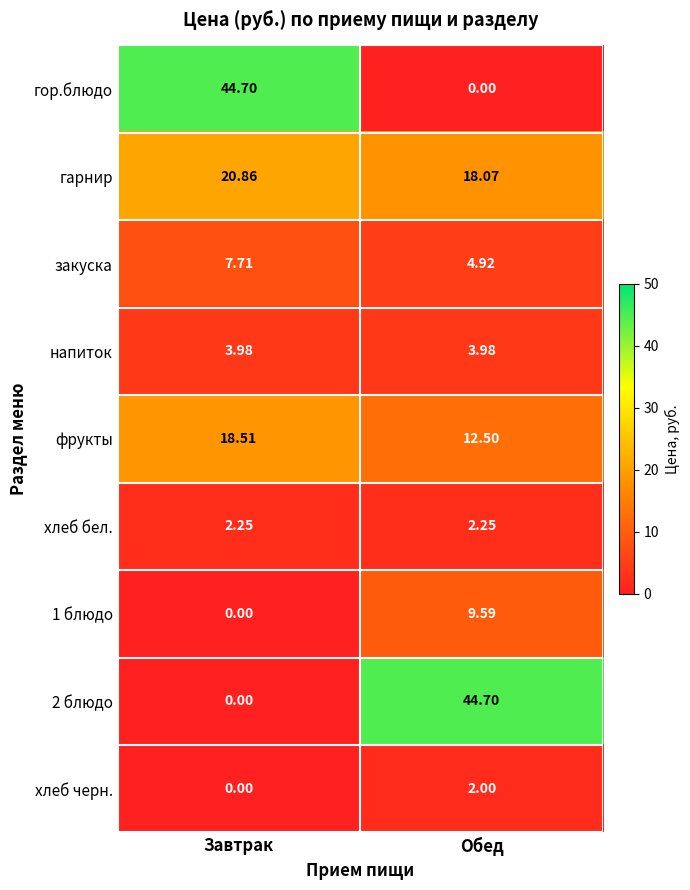

At which label is 2 блюдо closest to 22?

Завтрак